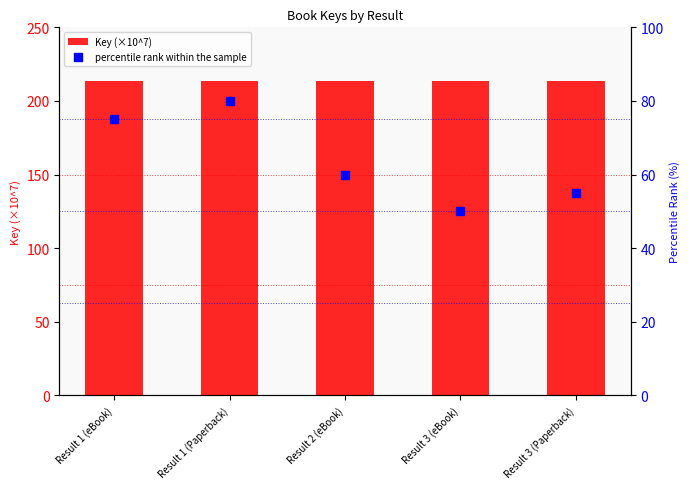

Which series has the largest total across all categories?

Key (×10^7)